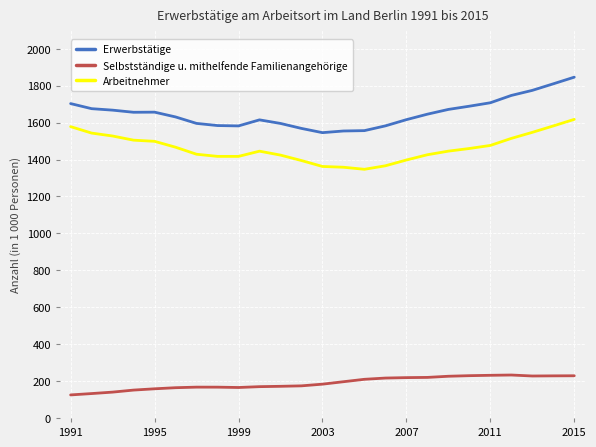

List the series in order of their peak value, highest first.

Erwerbstätige, Arbeitnehmer, Selbstständige u. mithelfende Familienangehörige